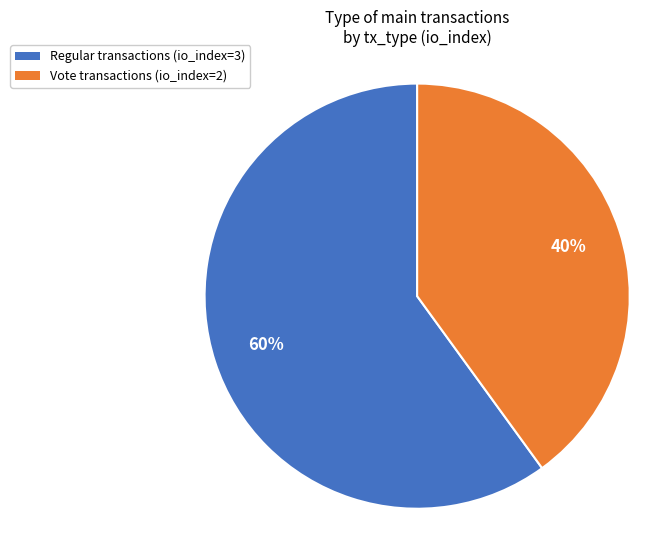

Count the number of slices in the pie.

2